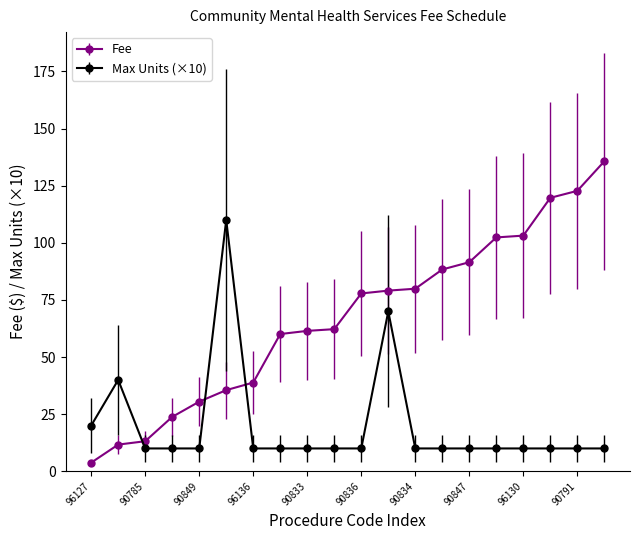

At how many categories does at least one series exceed 17?

19